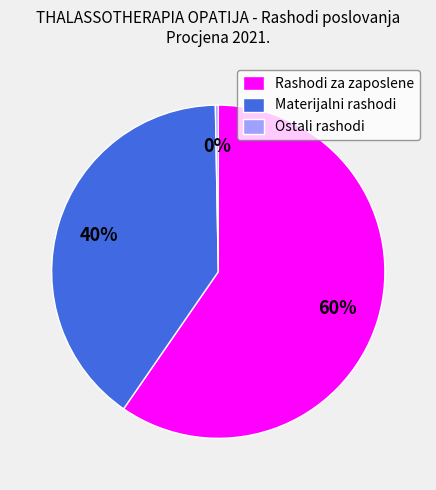

Which category accounts for the majority?

Rashodi za zaposlene